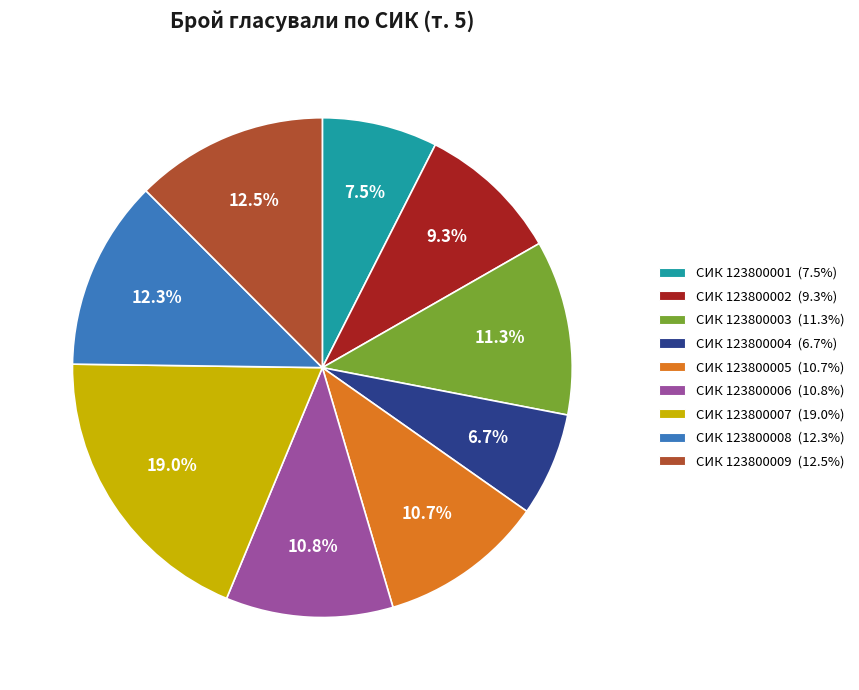

Is there a majority slice in this chart?

No